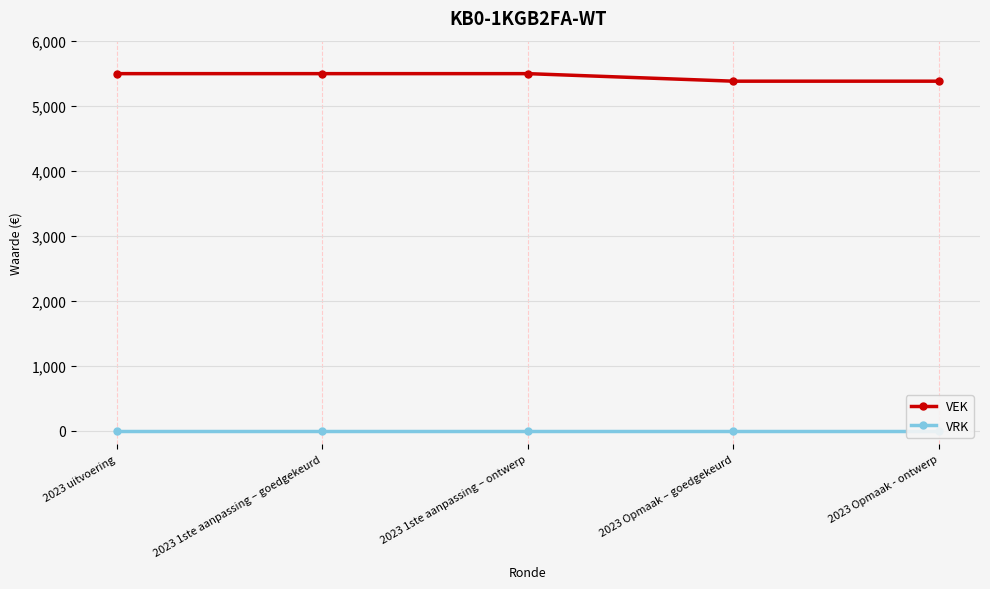

How many distinct data groups are displayed?

2